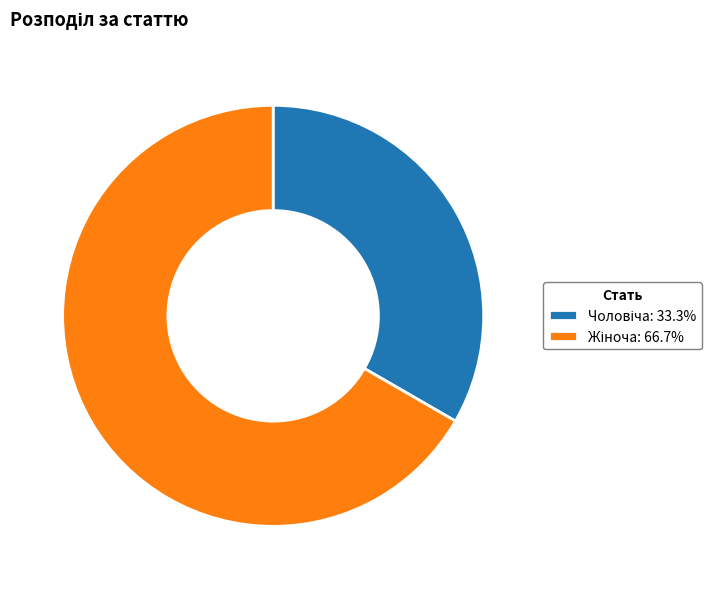

Does any single category account for the majority?

Yes